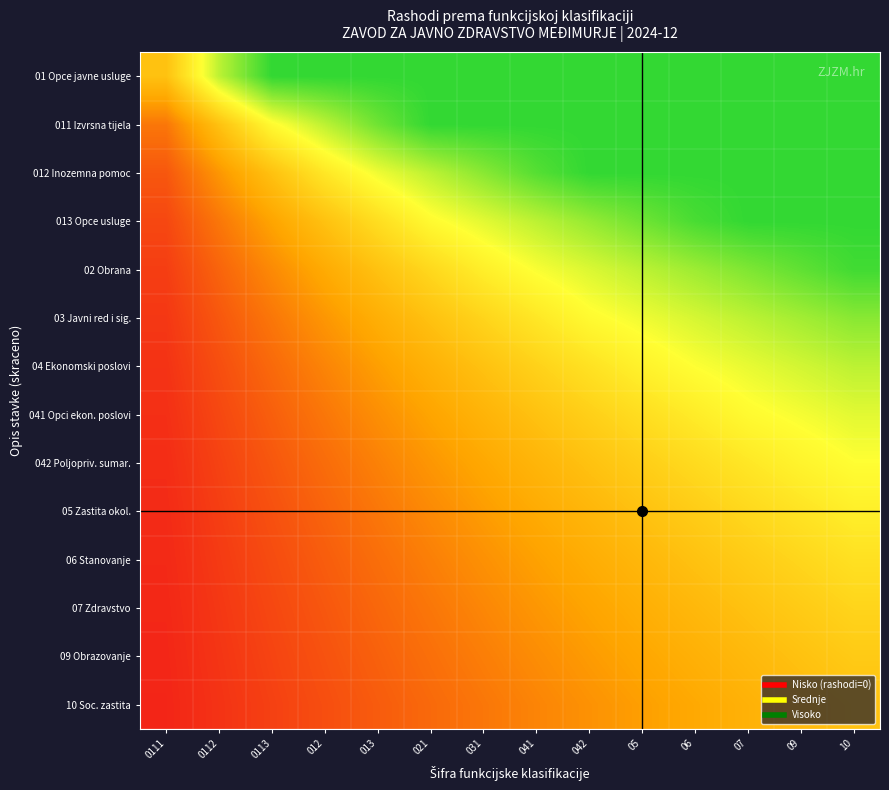

Between 0111 and 012, which series saw the biggest shift?

01 Opce javne usluge